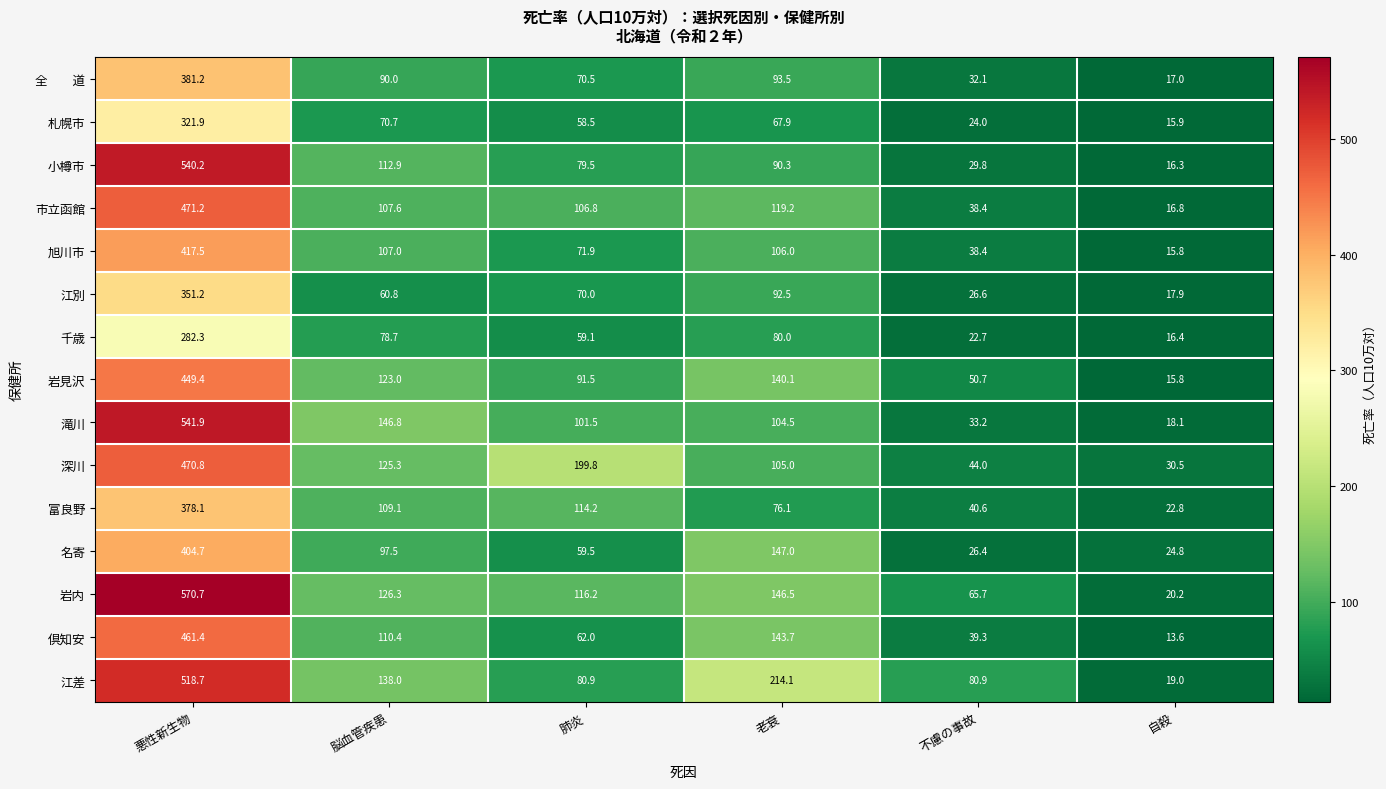

Read the 深川 value at 悪性新生物.

470.8